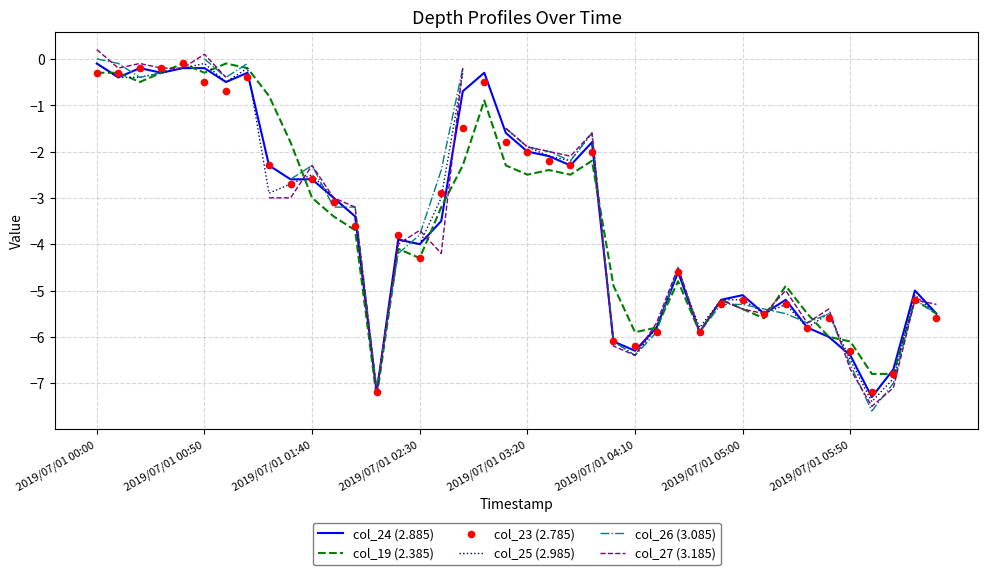

At which category is the sum across all series the highest?

2019/07/01 00:00